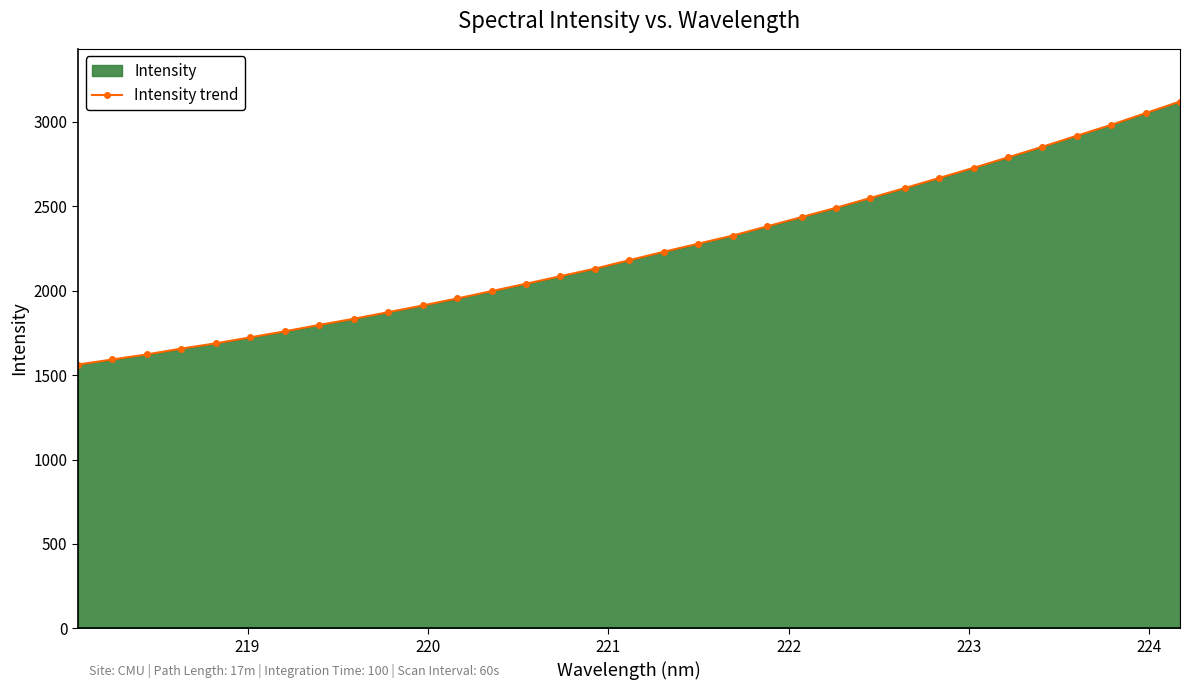

What is the difference between the maximum and minimum values?

1558.3